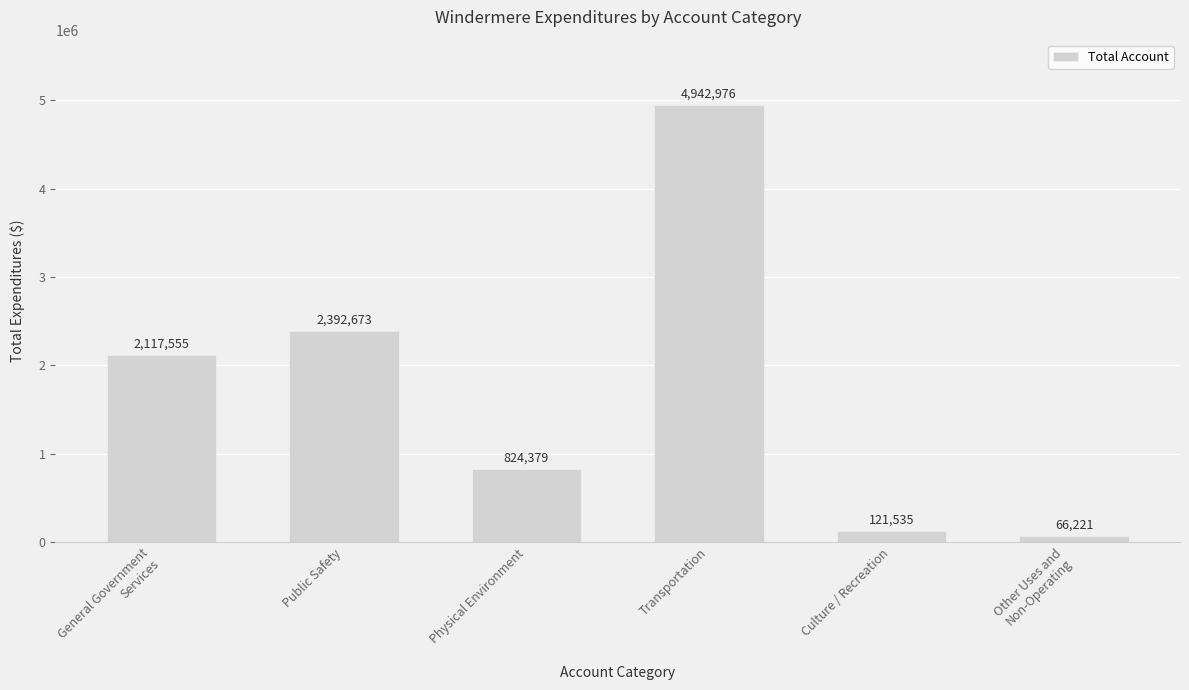

At which category does the chart reach its peak across all series?

Transportation